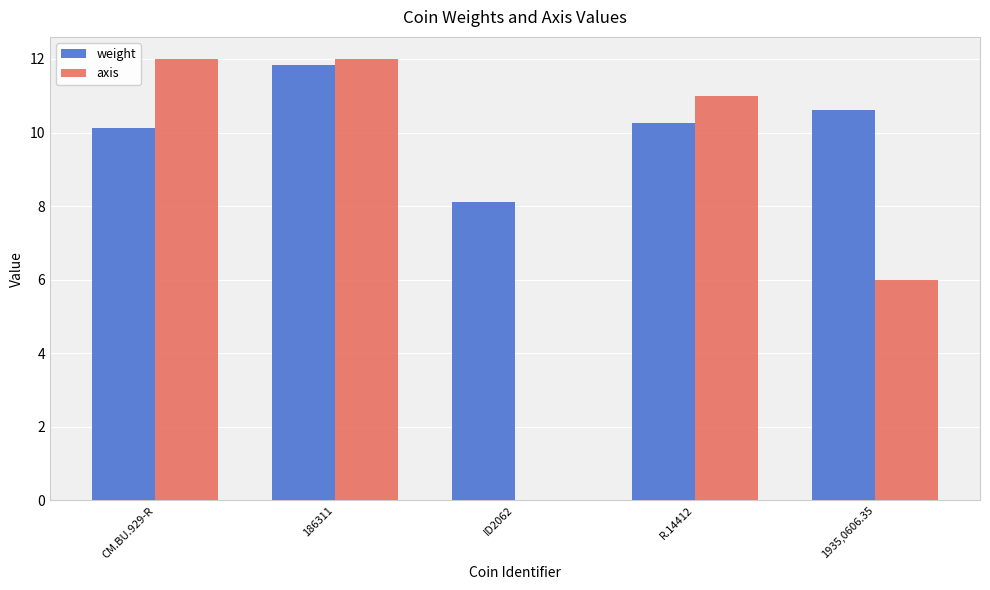

At which label does weight first exceed 10?

CM.BU.929-R